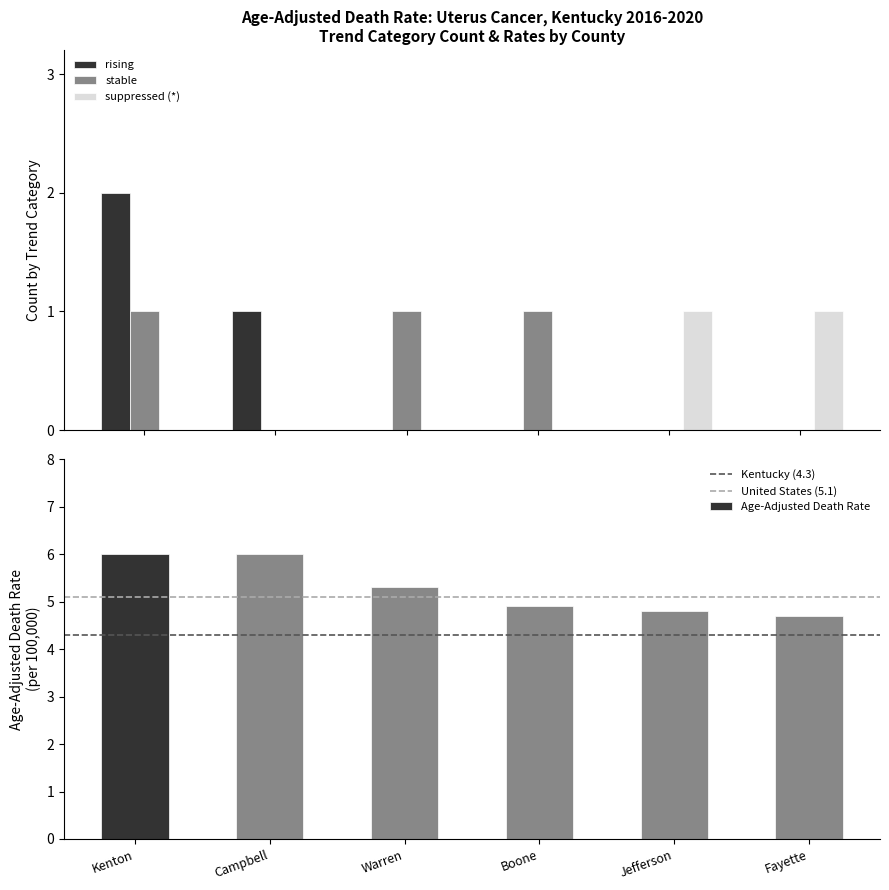

At how many categories does at least one series exceed 1?

1